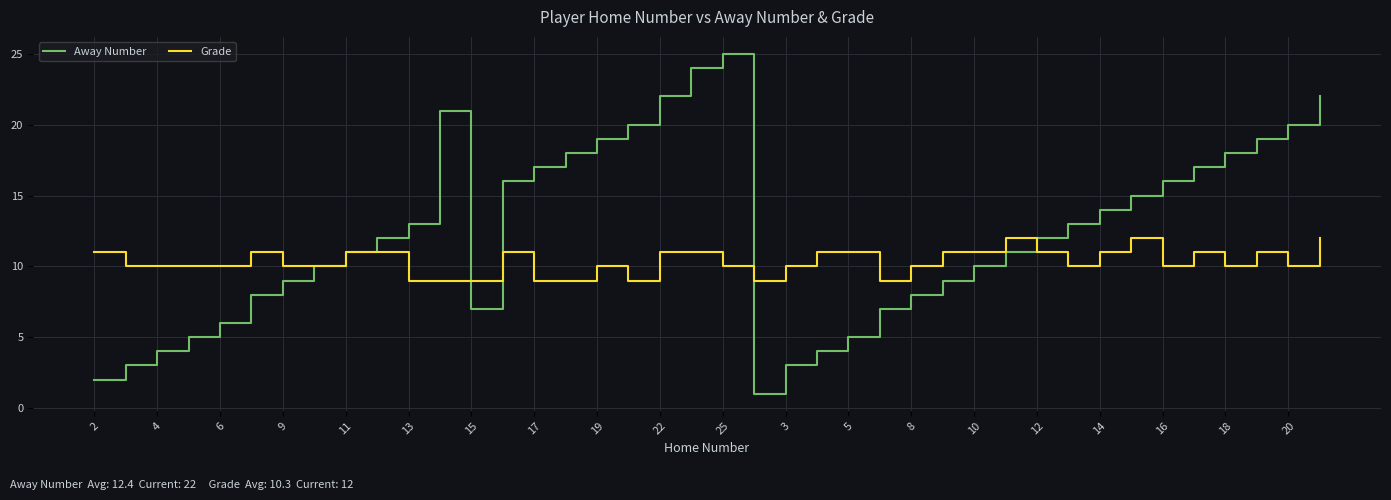

True or false: Grade has more than 0 interior local peaks.

True